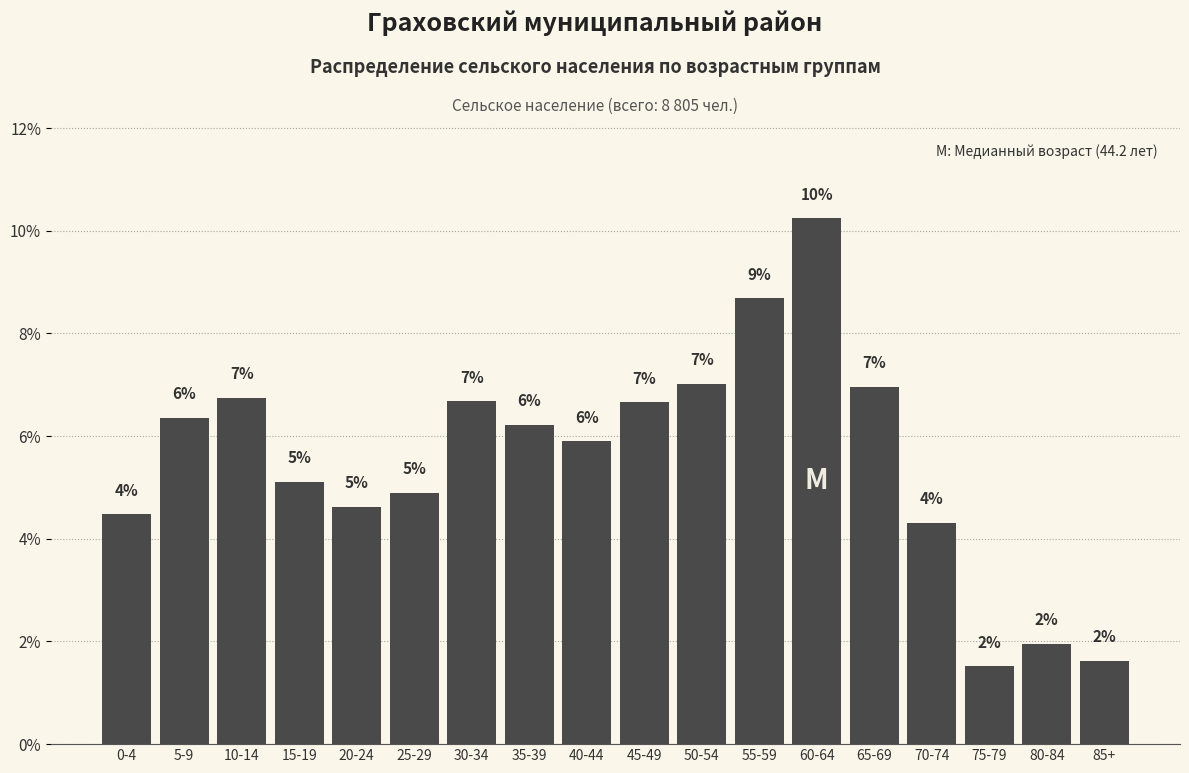

How many bars are there in total?

18